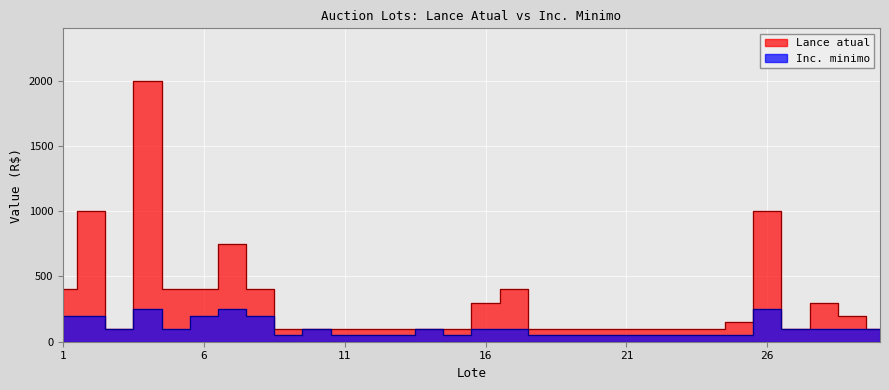

Rank the series by their maximum value, from lowest to highest.

Inc. minimo, Lance atual